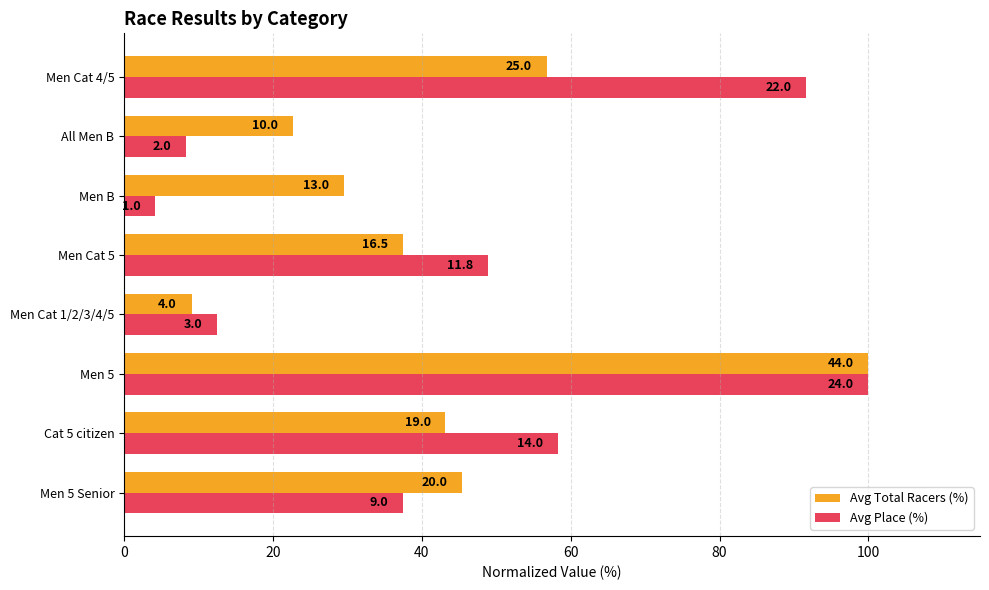

What are all the series names shown in the legend?

Avg Total Racers (%), Avg Place (%)